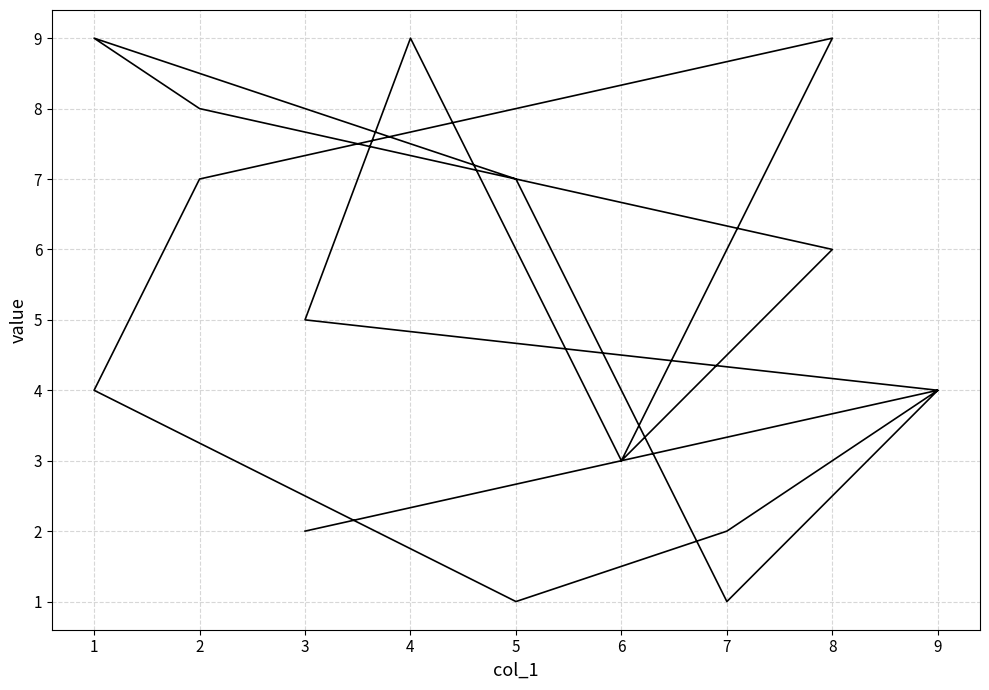

Rank the categories by value from highest to lowest.

1, 4, 8, 2, 5, 2, 8, 3, 9, 9, 1, 6, 6, 3, 7, 7, 5